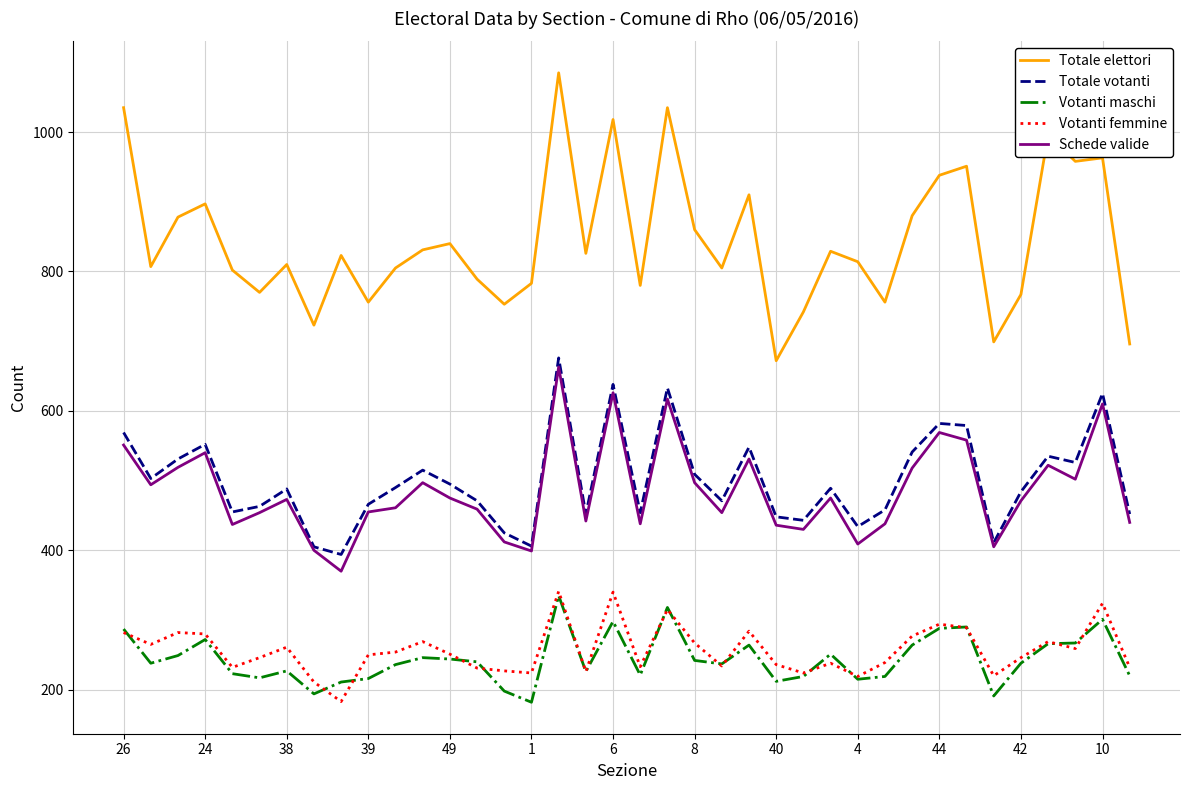

Which series has the largest total across all categories?

Totale elettori